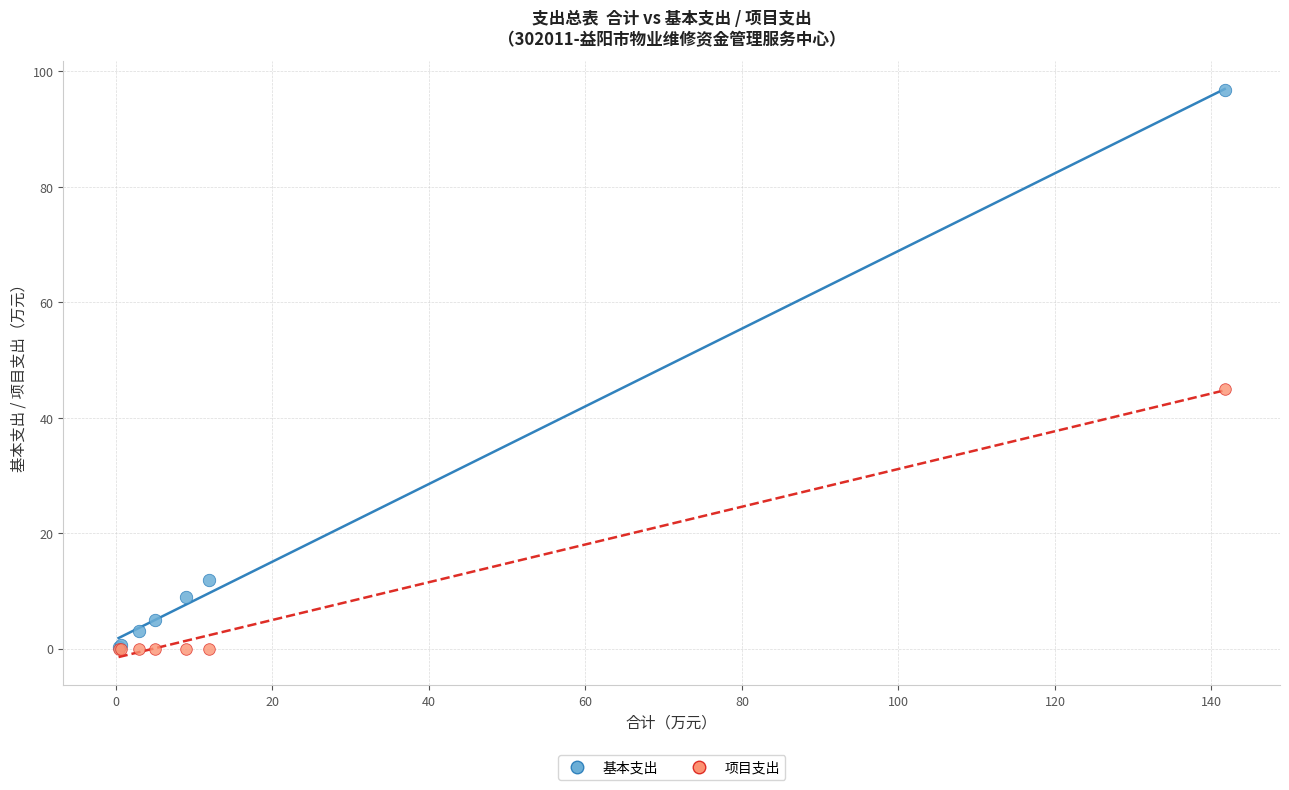

Which series has the widest spread of Y values?

基本支出